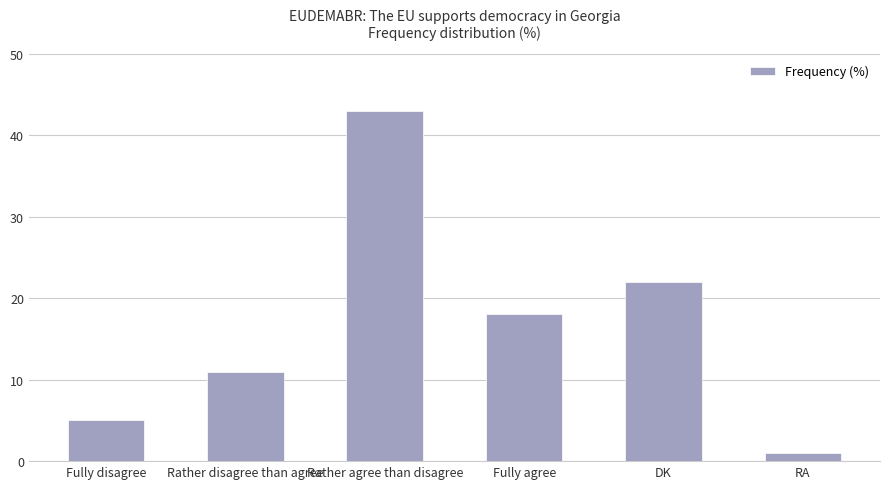

Are the bars grouped side by side (vs. stacked)?

No